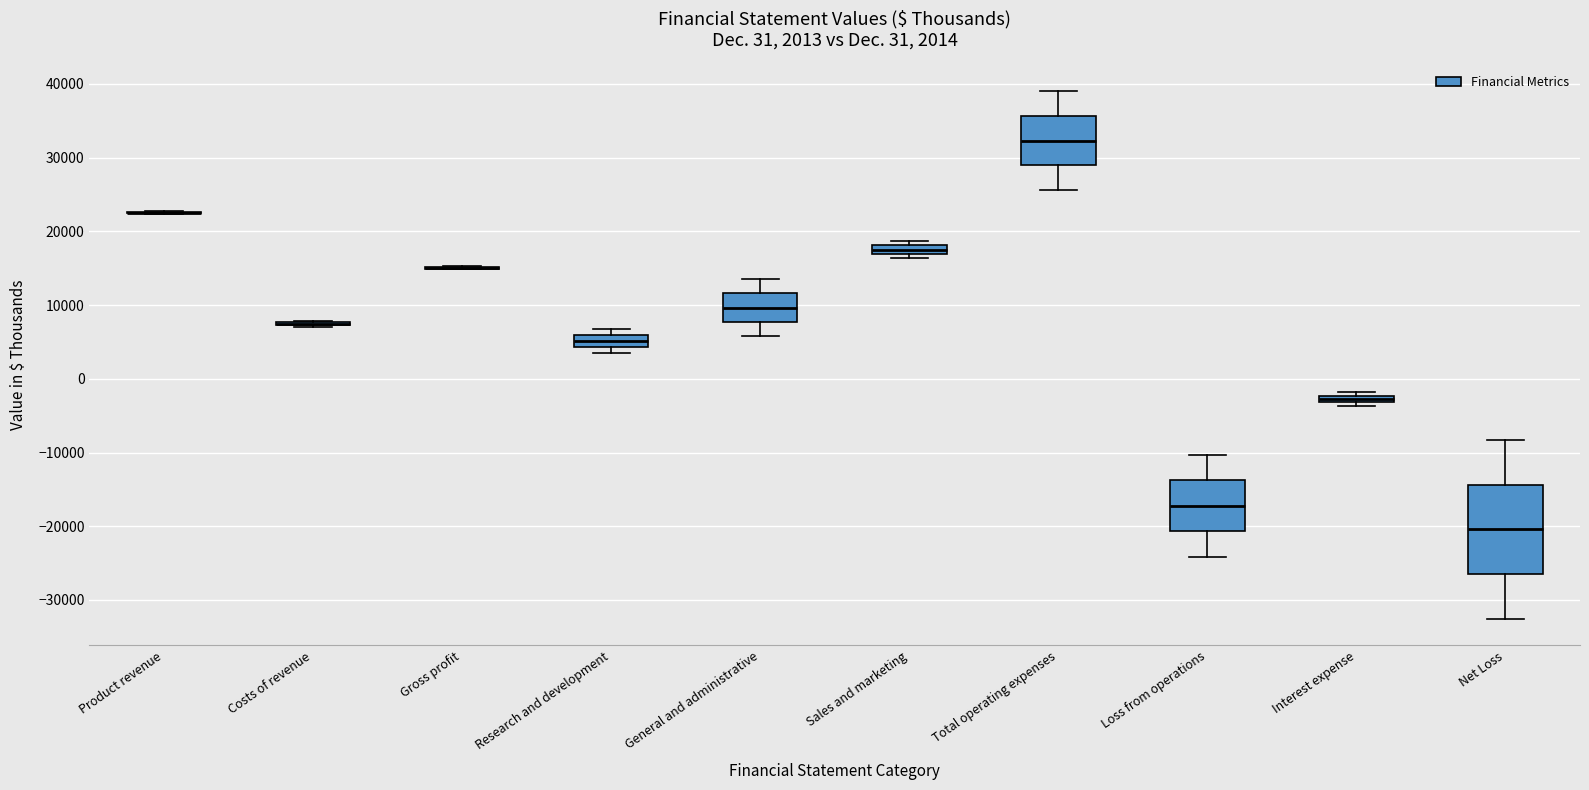

Which box is the tallest, from its lower edge to its upper edge?

Net Loss